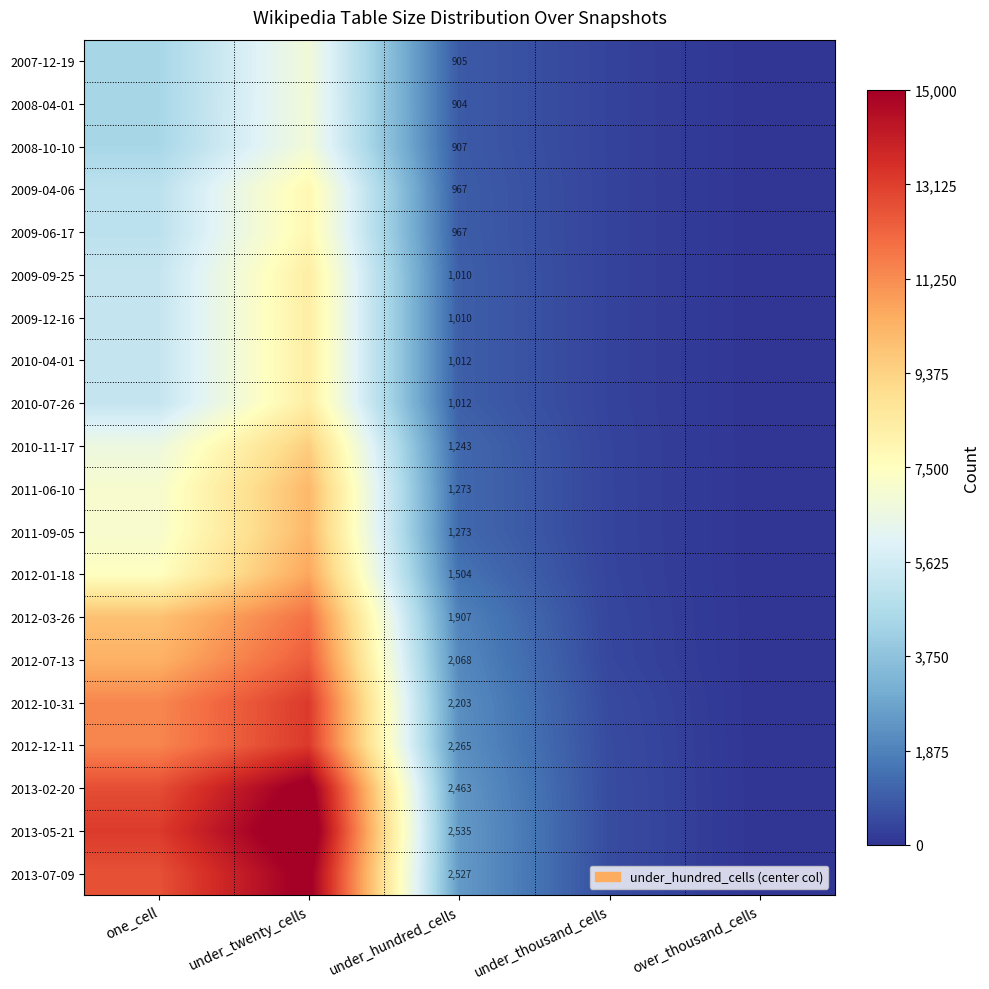

What is the spread (max minus min) of values at under_hundred_cells?

1631